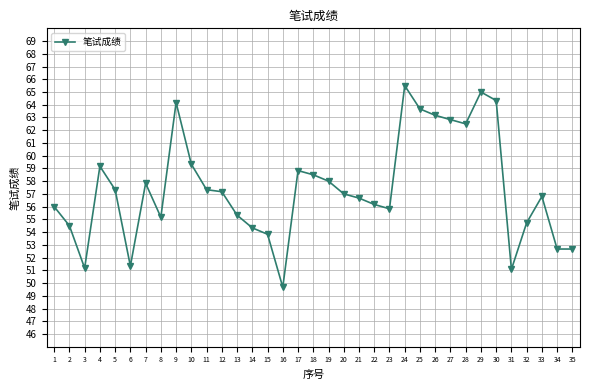

Approximately how many times larger is the value at 35 compared to 16?

1.1